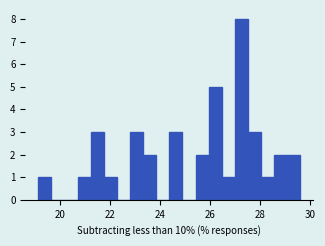

Around what value on the x-axis is the tallest bar? Give the approximate position of its centre, as read against the axis.

27.2